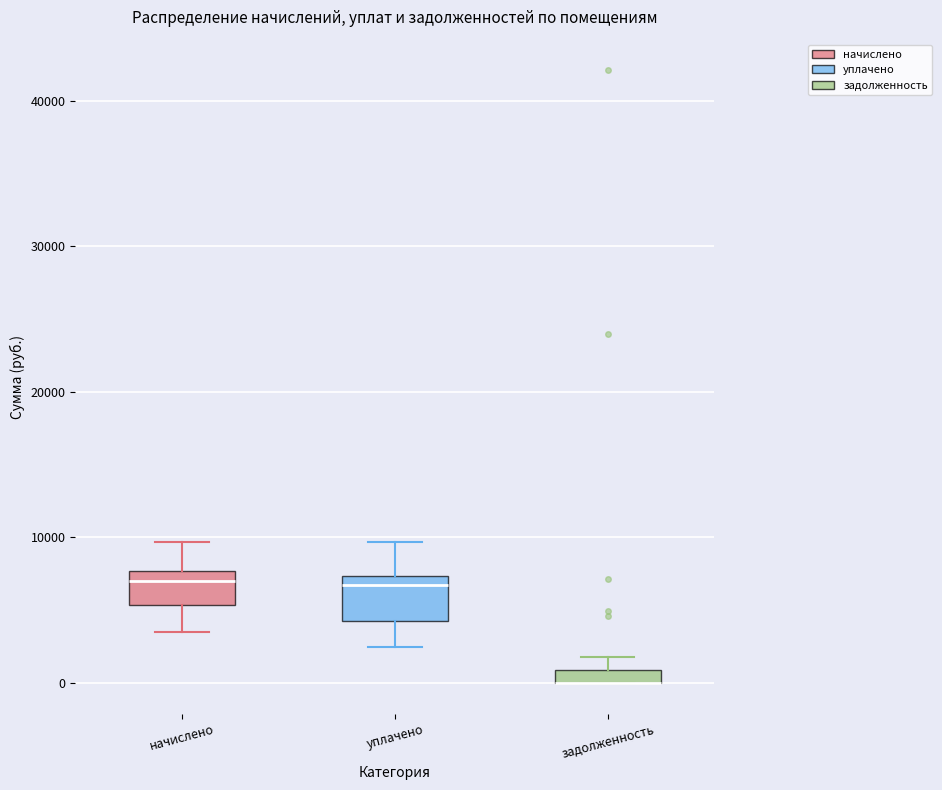

Where is the upper edge of the box for задолженность on the y-axis? The values are not printed on the chart, so give them approximately, as read against the axis.

1000